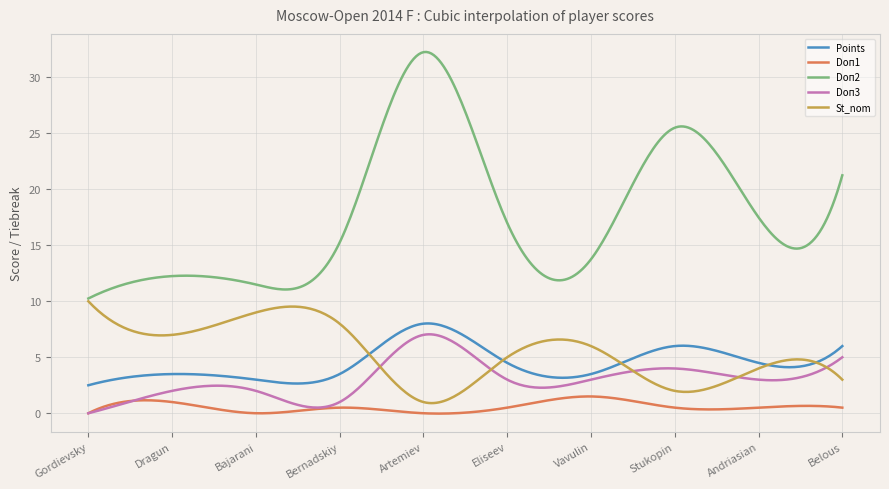

Which series has the widest spread of values?

Doп2